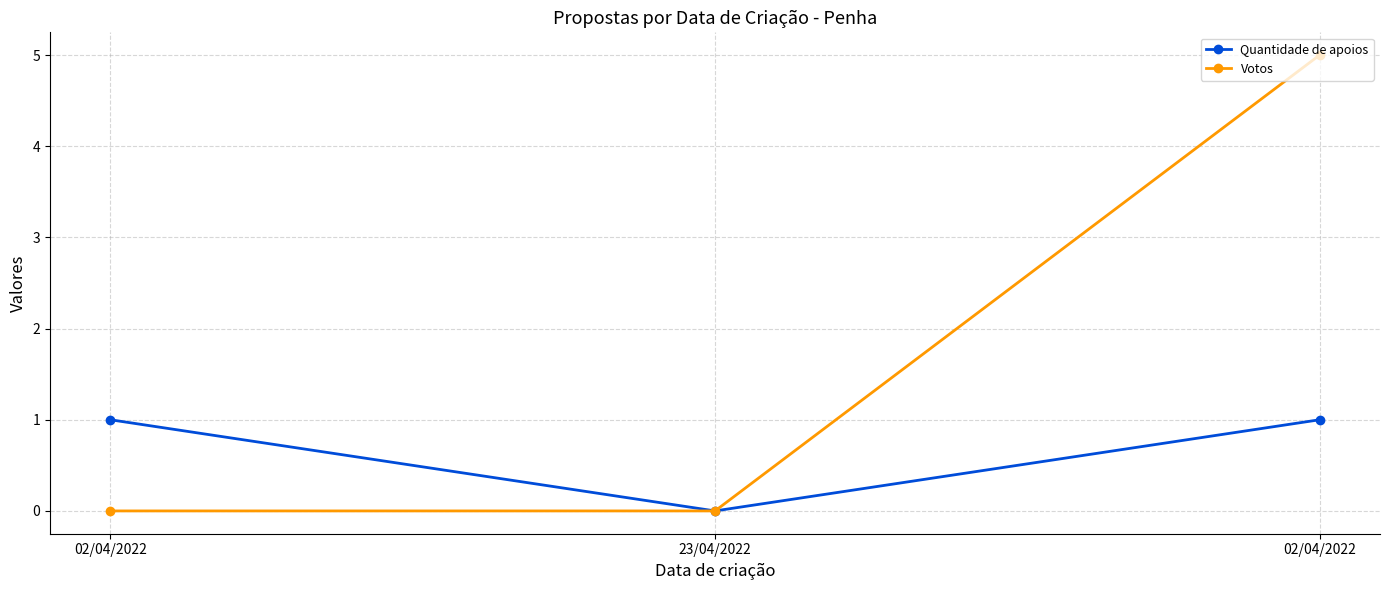

At which category is the sum across all series the highest?

02/04/2022